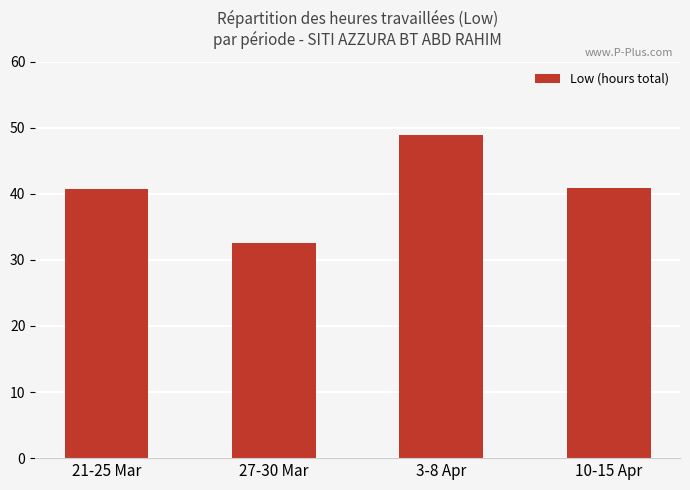

Which label corresponds to the smallest value in the chart?

27-30 Mar